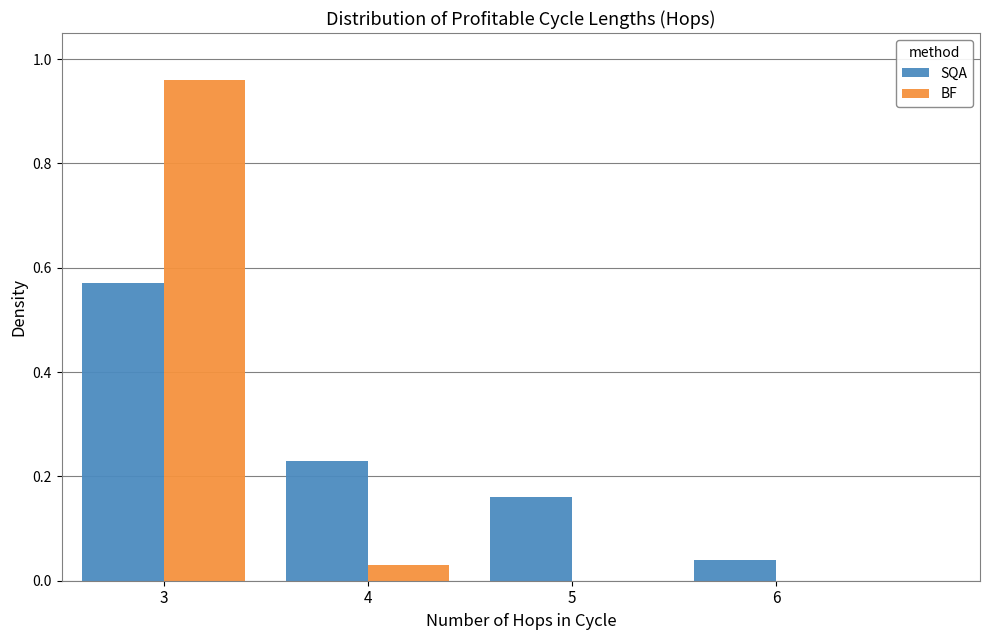

At which category does the chart reach its peak across all series?

3